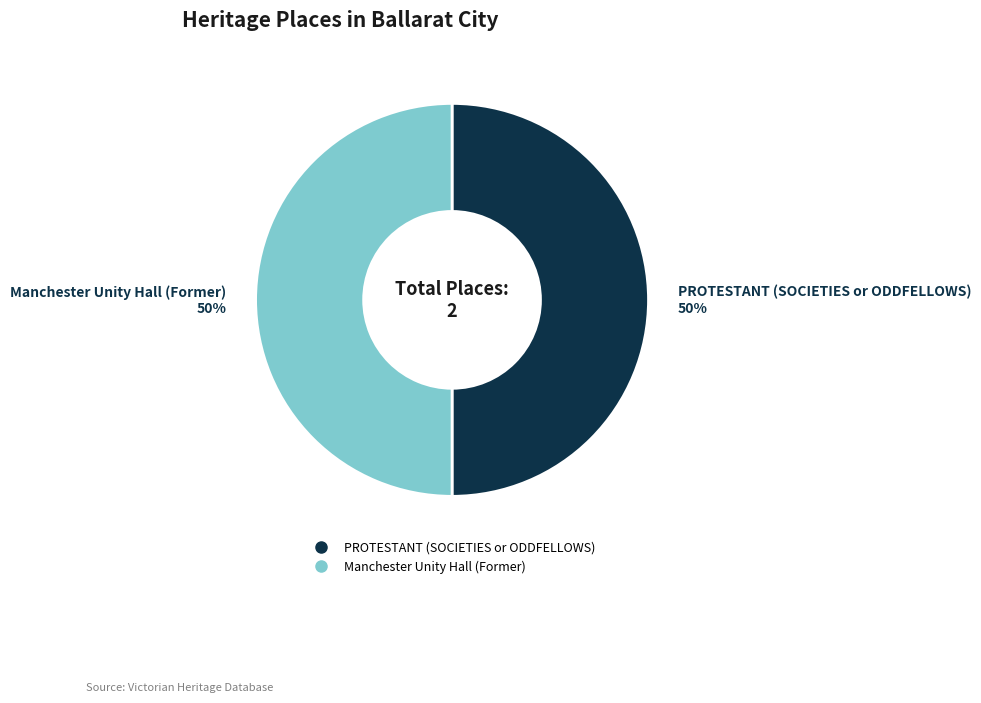

To the nearest percent, what is the combined percentage of Manchester Unity Hall (Former) and PROTESTANT (SOCIETIES or ODDFELLOWS)?

100%